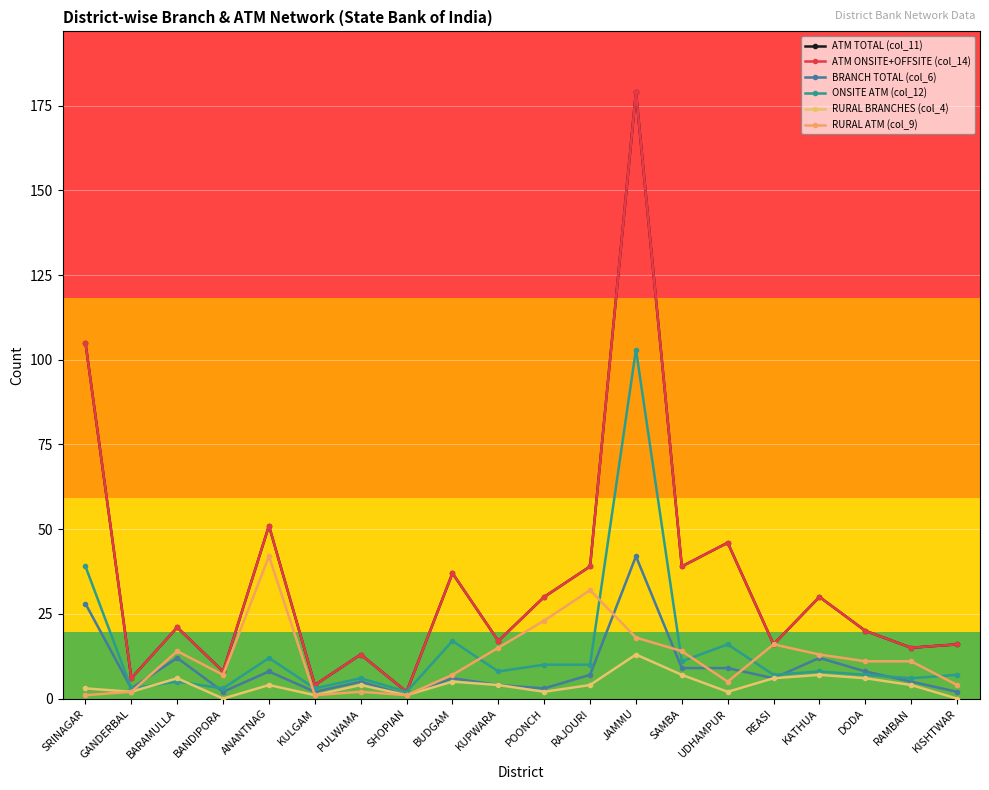

At which label is ATM ONSITE+OFFSITE (col_14) closest to 90?

SRINAGAR